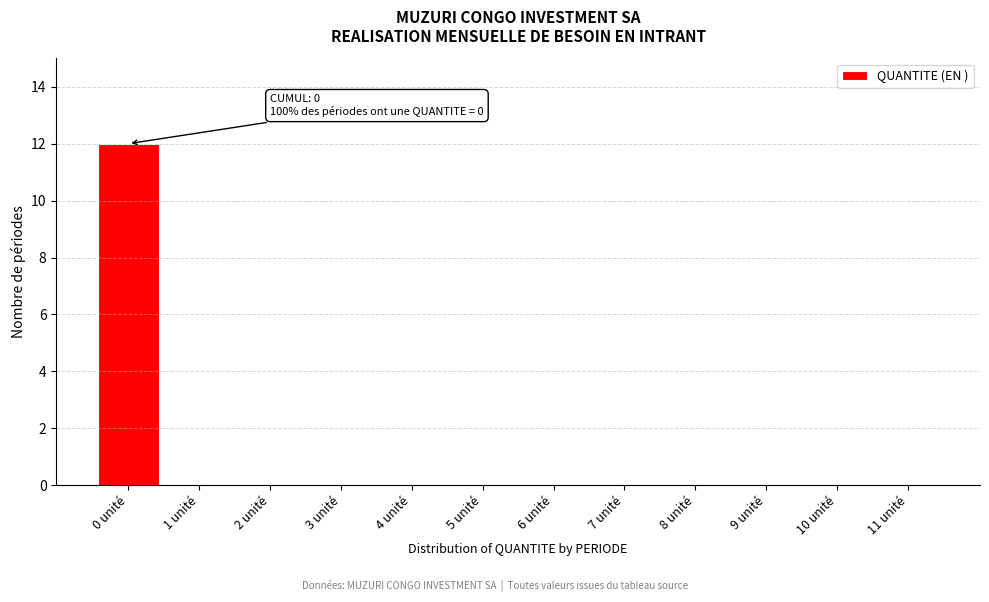

Reading left to right, list all the values displayed in this chart.

0 unité=12	1 unité=0	2 unité=0	3 unité=0	4 unité=0	5 unité=0	6 unité=0	7 unité=0	8 unité=0	9 unité=0	10 unité=0	11 unité=0